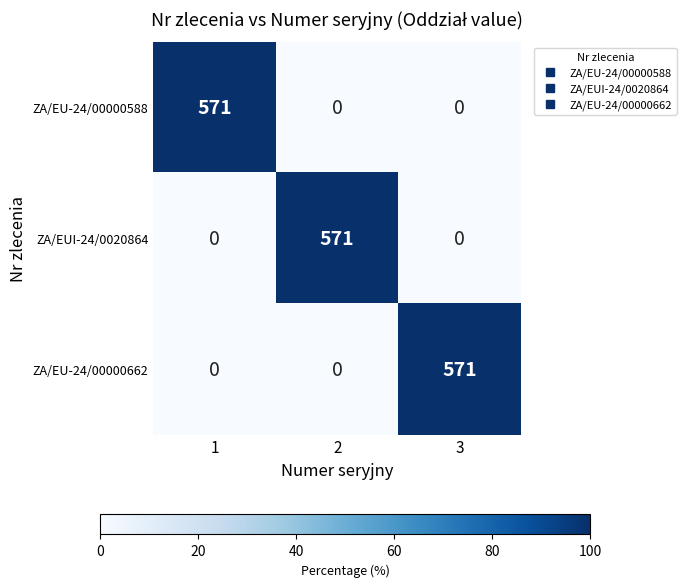

True or false: ZA/EU-24/00000588 has a value of -337 at 2.

False